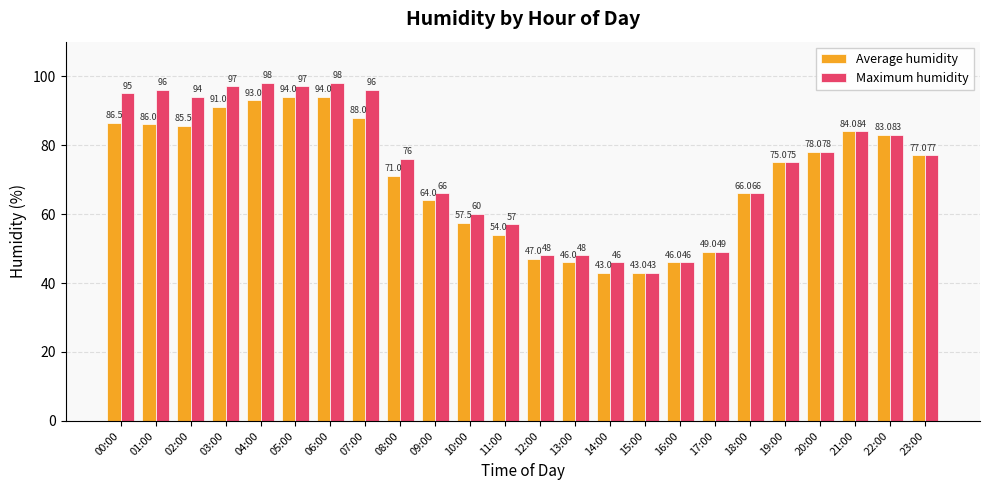

What is the sum of all Maximum humidity values?

1773.0